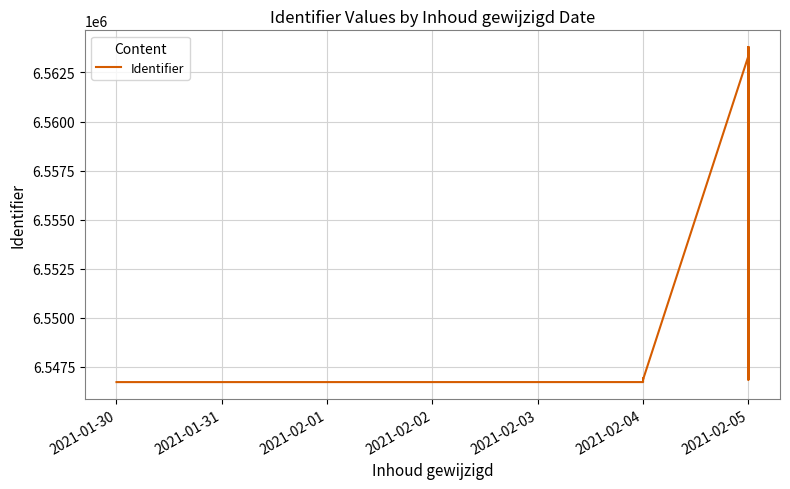

Is it true that the value at 2021-02-05 is 6558528?

True